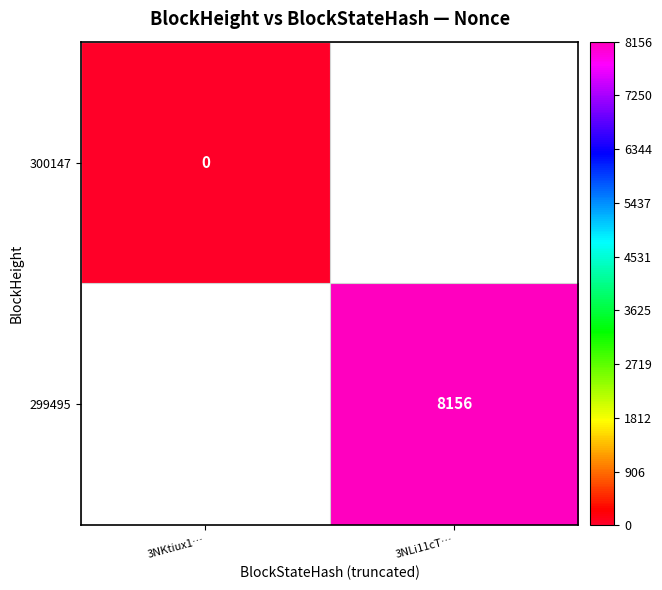

The value of 299495 at 3NLi11cT… is 11721. True or false?

False